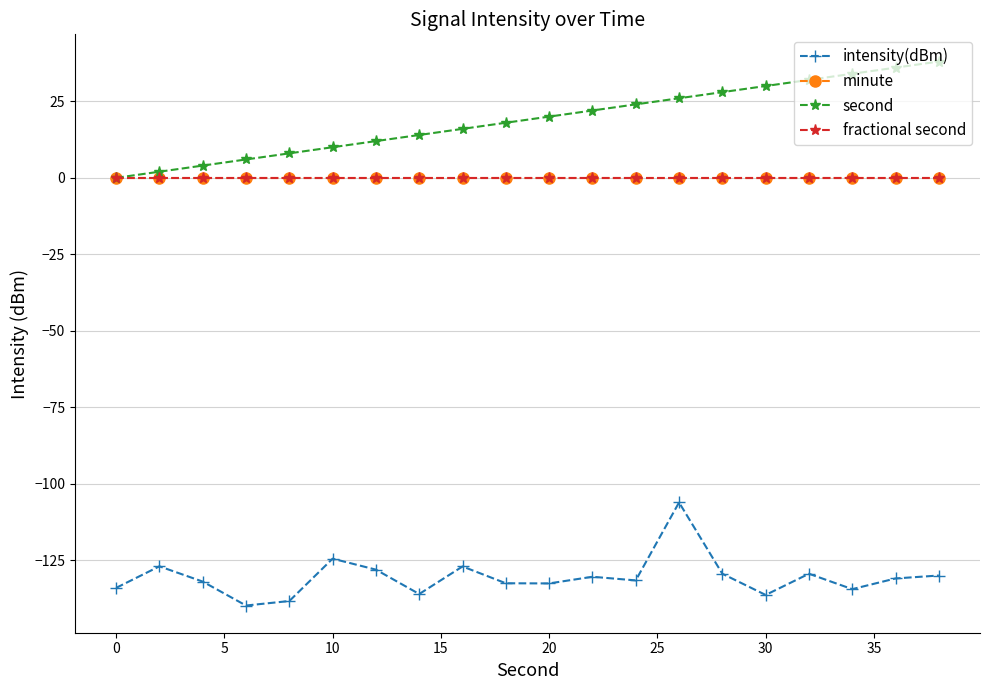

Which series has the widest spread of values?

second